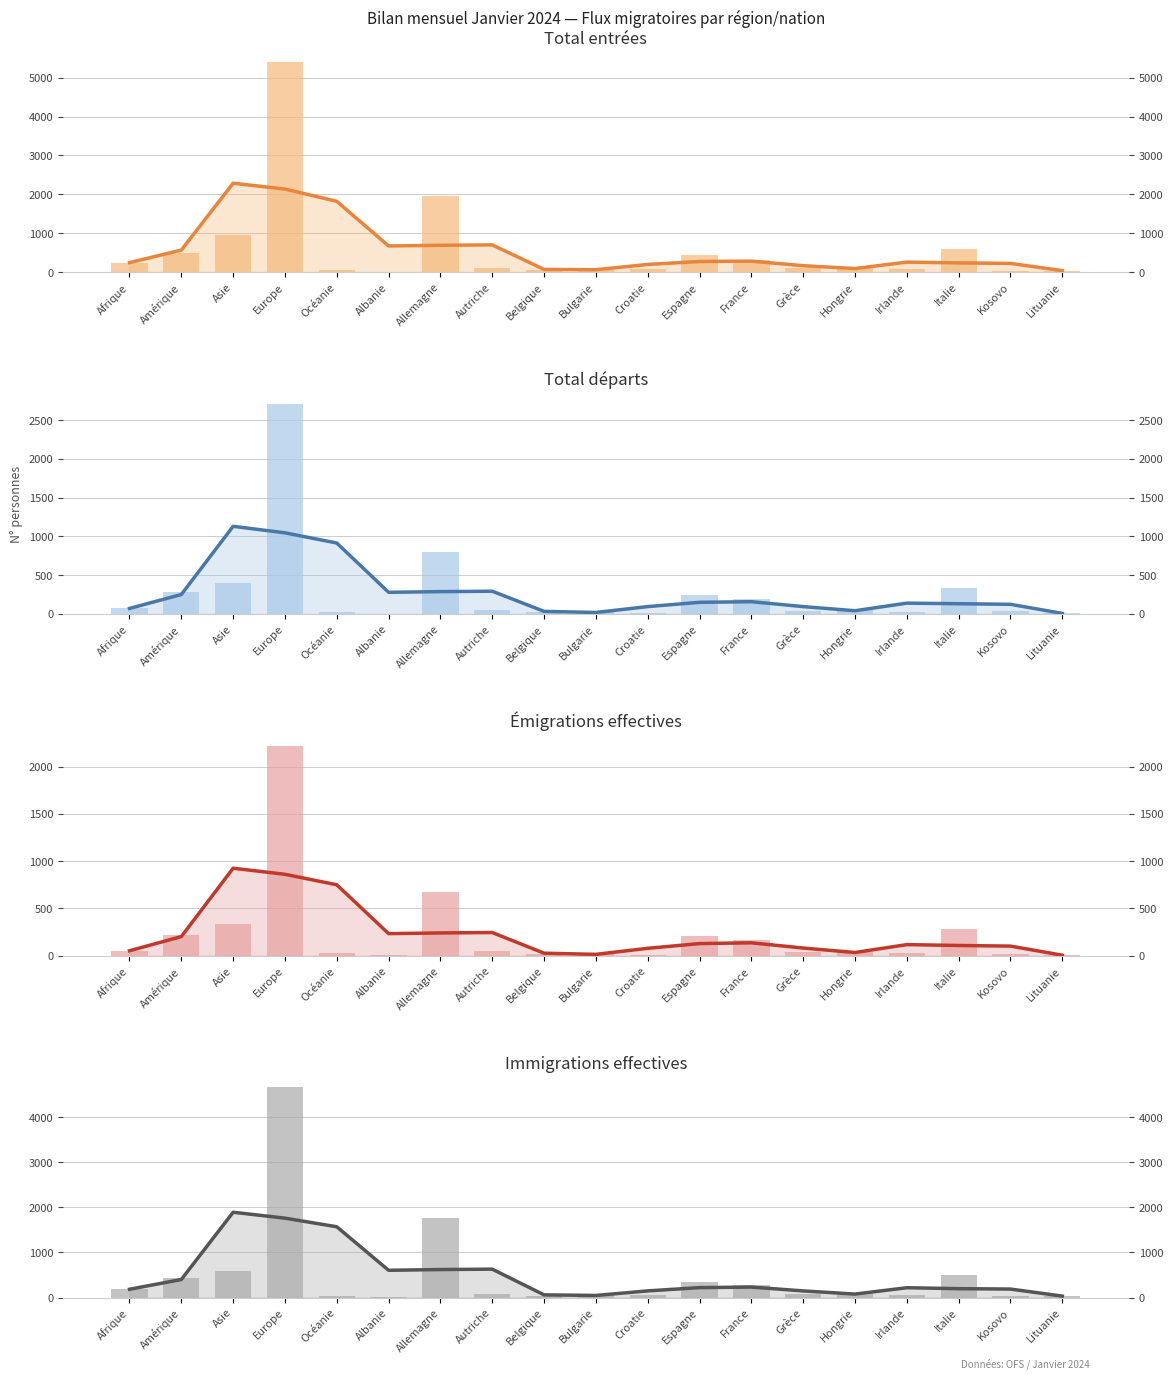

Rank the series at Espagne from highest to lowest value.

Total entrées, Immigrations effectives, Total départs, Émigrations effectives